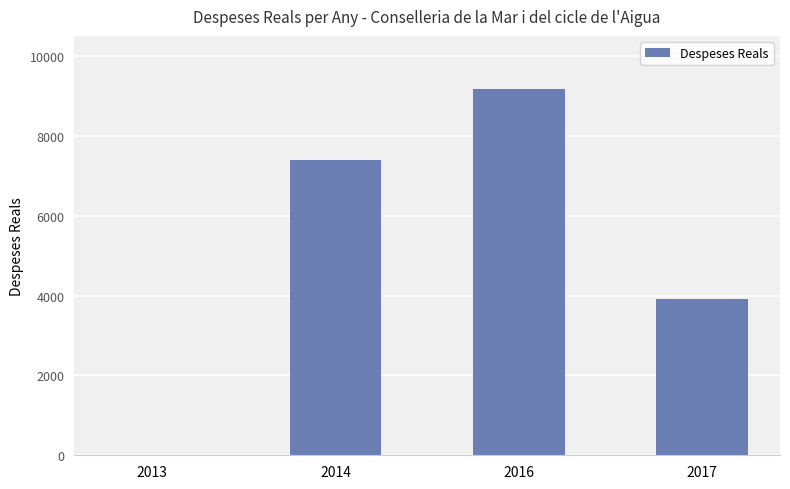

Reading right to left, list all the values displayed in this chart.

3922.9	9170.9	7391.0	12.3